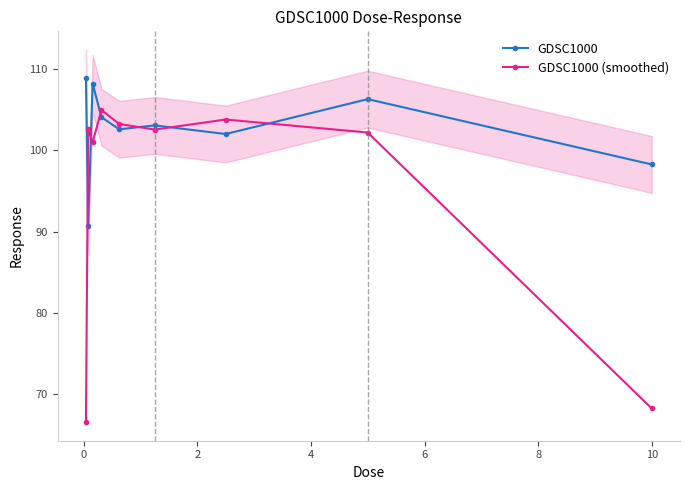

Reading left to right, list all the values displayed in this chart.

GDSC1000: 108.9	90.6	108.2	104.1	102.6	103.1	102.0	106.3	98.3
GDSC1000 (smoothed): 66.5	102.6	101.0	105.0	103.3	102.6	103.8	102.2	68.2